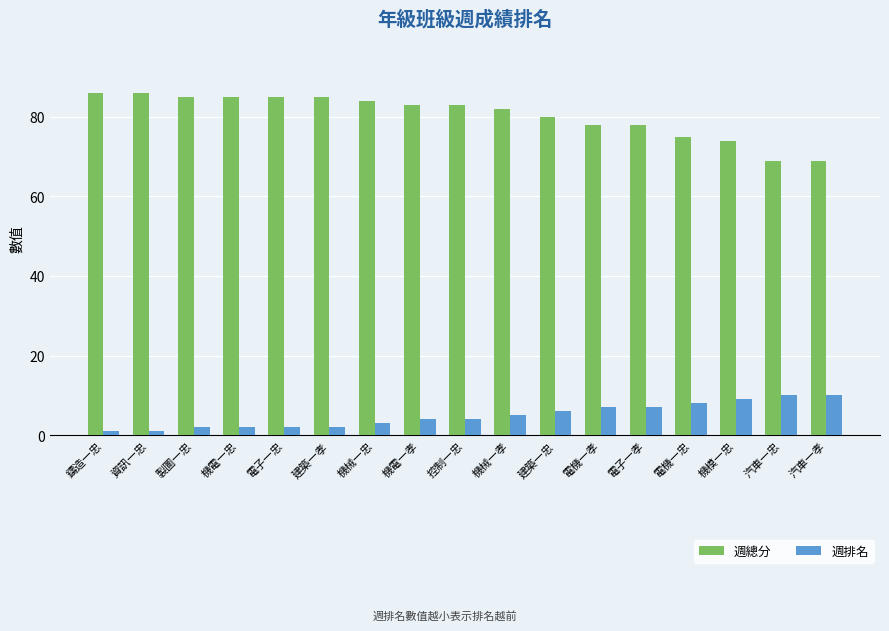

Reading right to left, what are all the values shown in this chart?

週總分: 69	69	74	75	78	78	80	82	83	83	84	85	85	85	85	86	86
週排名: 10	10	9	8	7	7	6	5	4	4	3	2	2	2	2	1	1